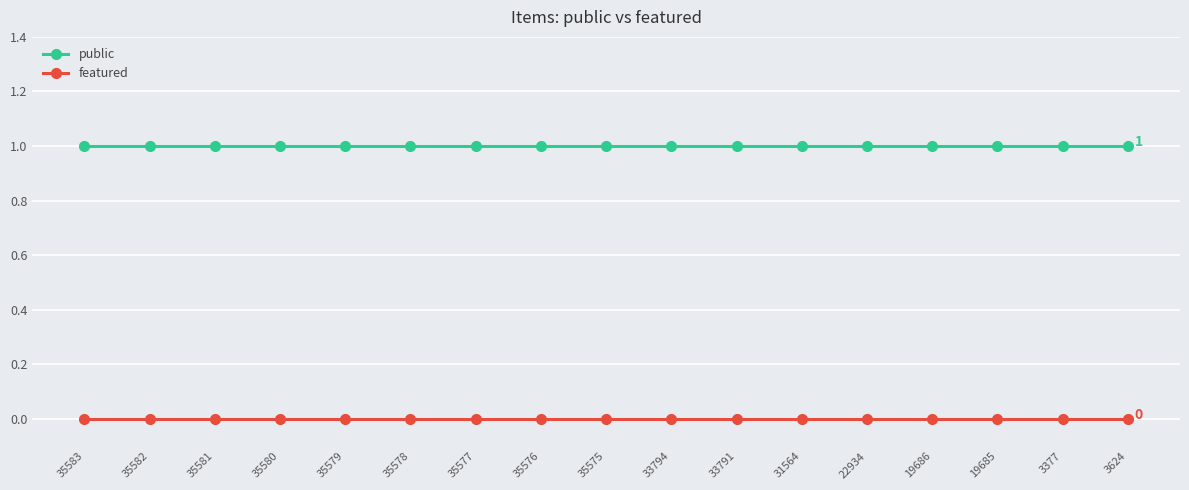

What is the sum of all public values?

17